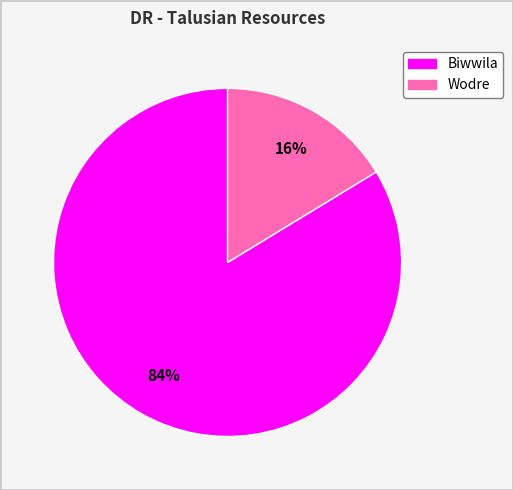

What is the largest slice in the pie chart?

Biwwila